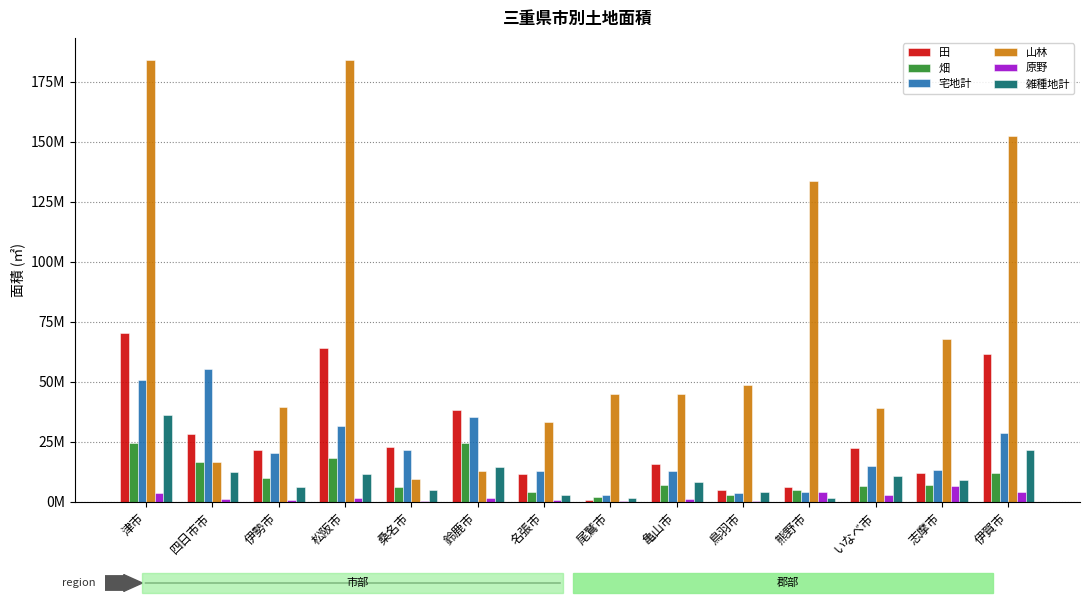

Reading left to right, list all the values displayed in this chart.

田: 津市=70461785	四日市市=28264244	伊勢市=21748468	松阪市=64227926	桑名市=22786114	鈴鹿市=38171974	名張市=11370986	尾鷲市=612977	亀山市=15652239	鳥羽市=4787253	熊野市=6305147	いなべ市=22205183	志摩市=11782421	伊賀市=61443948
畑: 津市=24429103	四日市市=16443575	伊勢市=9854962	松阪市=18347883	桑名市=6191920	鈴鹿市=24460436	名張市=4123680	尾鷲市=1961093	亀山市=6969592	鳥羽市=2983930	熊野市=4811410	いなべ市=6598811	志摩市=7024456	伊賀市=11775004
宅地計: 津市=50570163	四日市市=55406207	伊勢市=20181652	松阪市=31661336	桑名市=21626886	鈴鹿市=35203028	名張市=12793498	尾鷲市=2965509	亀山市=12655354	鳥羽市=3772159	熊野市=3960230	いなべ市=14951660	志摩市=13376643	伊賀市=28512152
山林: 津市=184113007	四日市市=16379483	伊勢市=39280030	松阪市=183944466	桑名市=9324527	鈴鹿市=12916296	名張市=33389539	尾鷲市=44893345	亀山市=44917740	鳥羽市=48804877	熊野市=133576660	いなべ市=39251767	志摩市=67657944	伊賀市=152560622
原野: 津市=3707414	四日市市=1048084	伊勢市=535201	松阪市=1721985	桑名市=444597	鈴鹿市=1719694	名張市=927633	尾鷲市=291265	亀山市=1083239	鳥羽市=455606	熊野市=4225406	いなべ市=2853782	志摩市=6519529	伊賀市=4024332
雑種地計: 津市=36334756	四日市市=12474557	伊勢市=5935218	松阪市=11548948	桑名市=4977567	鈴鹿市=14520849	名張市=2931676	尾鷲市=1453309	亀山市=8277174	鳥羽市=4115289	熊野市=1554292	いなべ市=10716676	志摩市=9011187	伊賀市=21535675